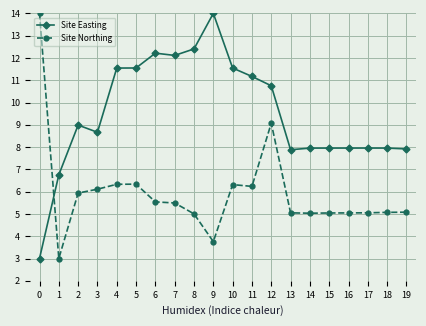

Count the number of data series in this chart.

2